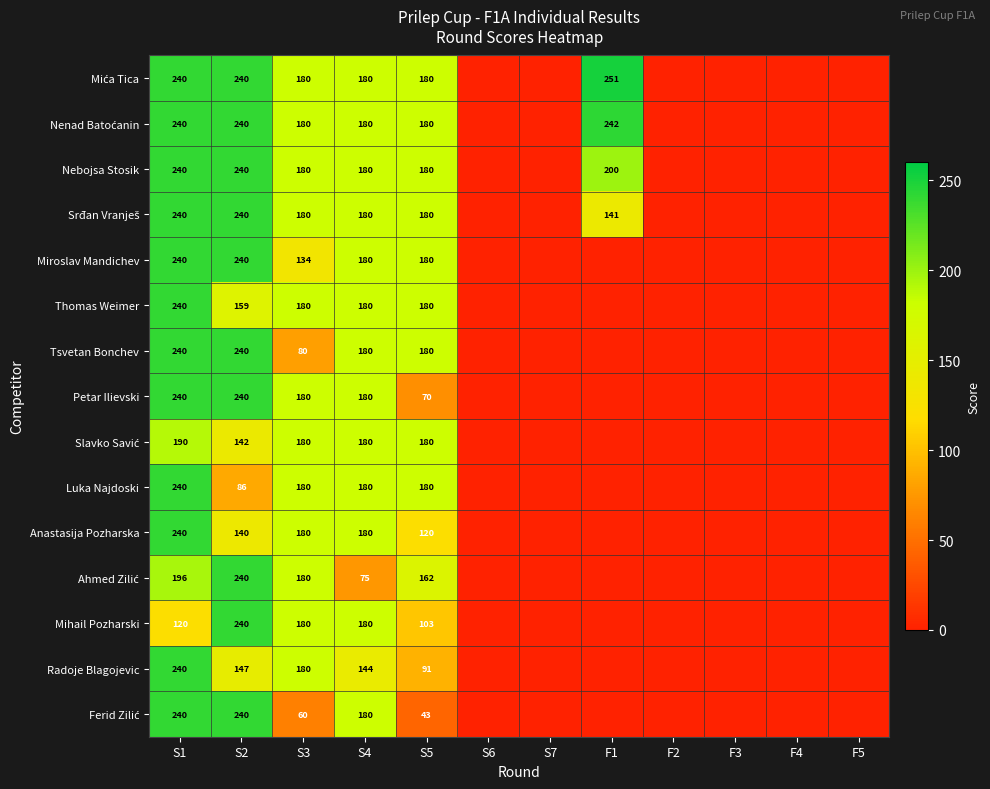

The Petar Ilievski series shows 116 at S1. True or false?

False